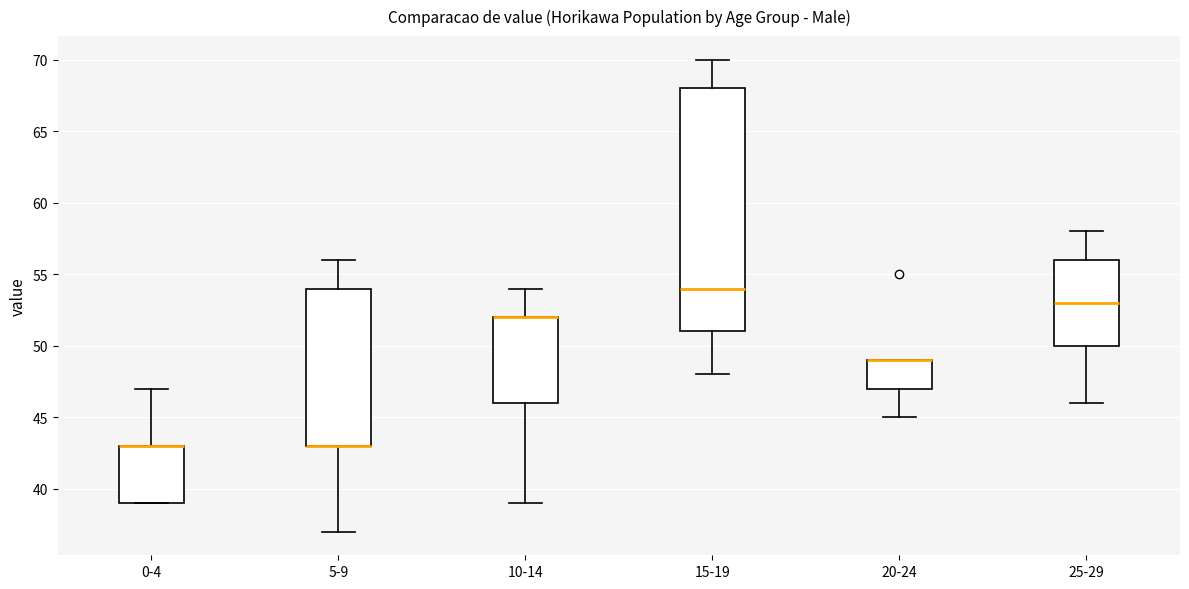

Where is the upper edge of the box for 0-4 on the y-axis? The values are not printed on the chart, so give them approximately, as read against the axis.

43